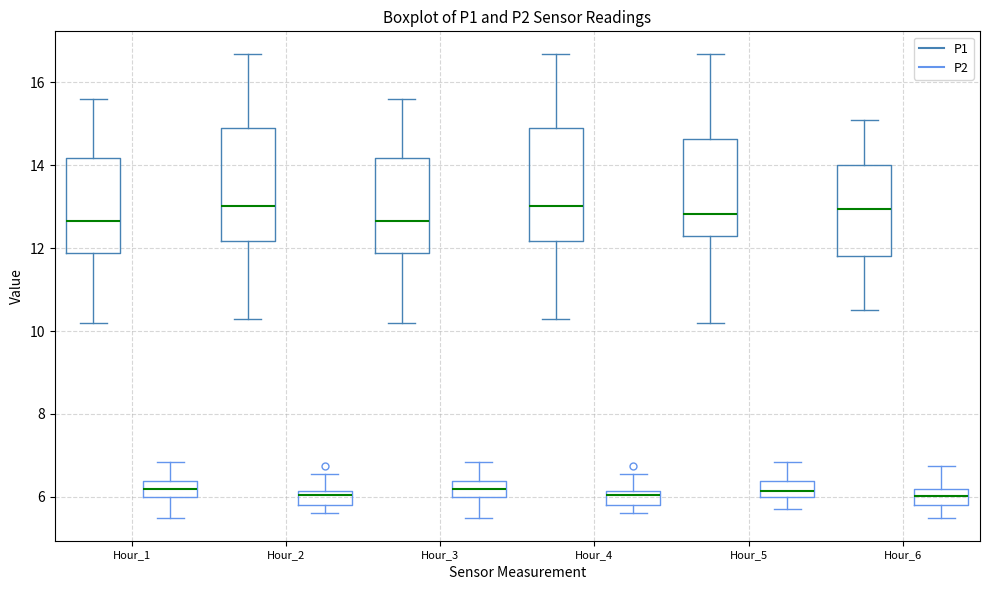

Reading left to right, read every box against the y-axis: the position of its median line, the range the box covers, and the ends of its whiskers. The values are not printed on the chart, so give them approximately, as read against the axis.

Hour_1 (P1): median 12.6, box 11.8 to 14.2, whiskers 10.2 to 15.6
Hour_1 (P2): median 6.2, box 6.0 to 6.4, whiskers 5.6 to 6.8
Hour_2 (P1): median 13.0, box 12.2 to 14.8, whiskers 10.4 to 16.6
Hour_2 (P2): median 6.0, box 5.8 to 6.2, whiskers 5.6 to 6.6
Hour_3 (P1): median 12.6, box 11.8 to 14.2, whiskers 10.2 to 15.6
Hour_3 (P2): median 6.2, box 6.0 to 6.4, whiskers 5.6 to 6.8
Hour_4 (P1): median 13.0, box 12.2 to 14.8, whiskers 10.4 to 16.6
Hour_4 (P2): median 6.0, box 5.8 to 6.2, whiskers 5.6 to 6.6
Hour_5 (P1): median 12.8, box 12.4 to 14.6, whiskers 10.2 to 16.6
Hour_5 (P2): median 6.2, box 6.0 to 6.4, whiskers 5.8 to 6.8
Hour_6 (P1): median 13.0, box 11.8 to 14.0, whiskers 10.6 to 15.2
Hour_6 (P2): median 6.0, box 5.8 to 6.2, whiskers 5.6 to 6.8